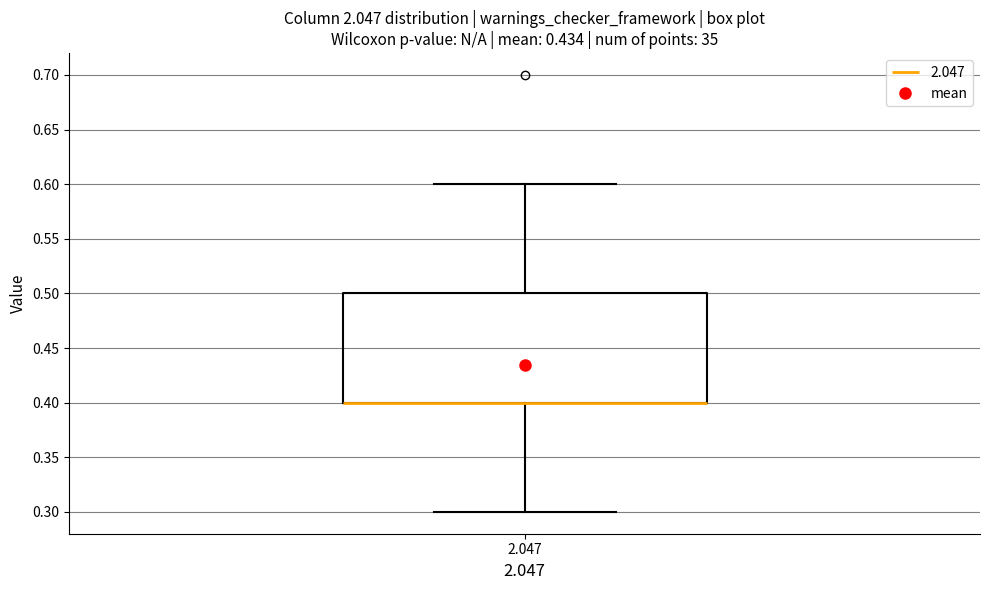

Where is the lower edge of the box at x = 2.047 on the y-axis? The values are not printed on the chart, so give them approximately, as read against the axis.

0.4